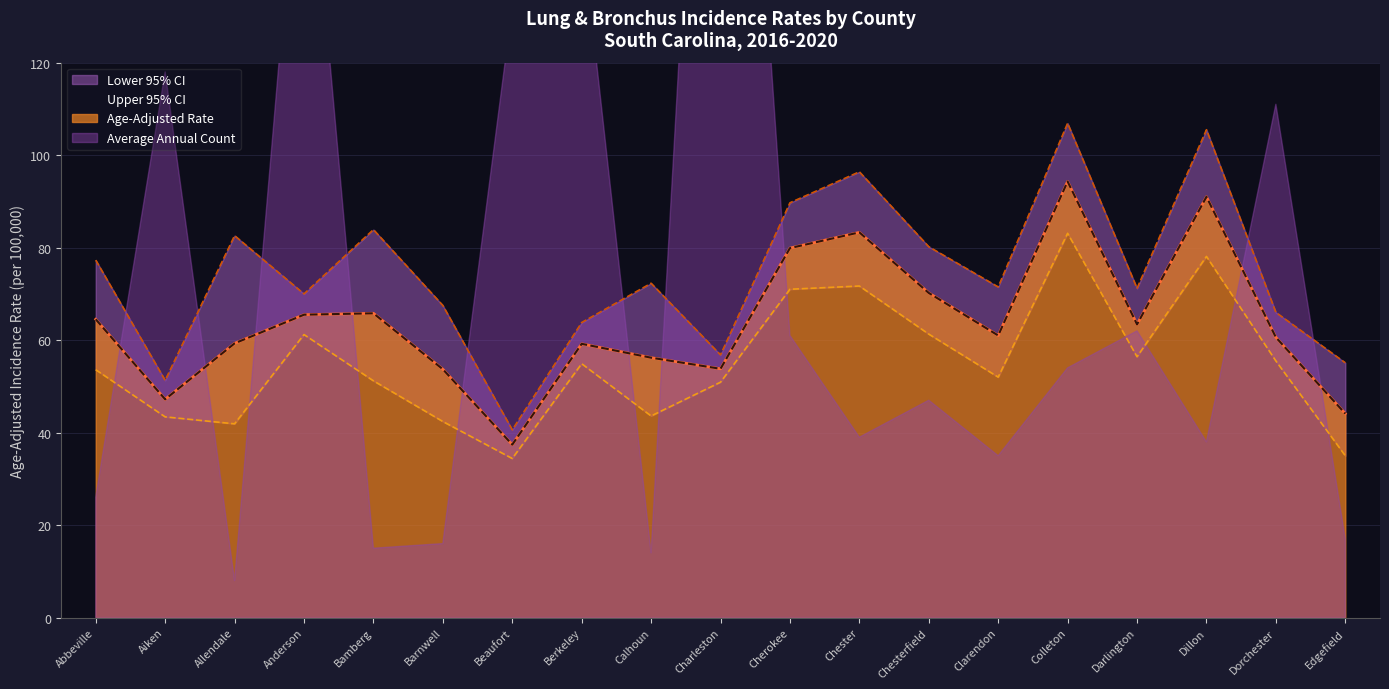

How many lines are shown in the chart?

3